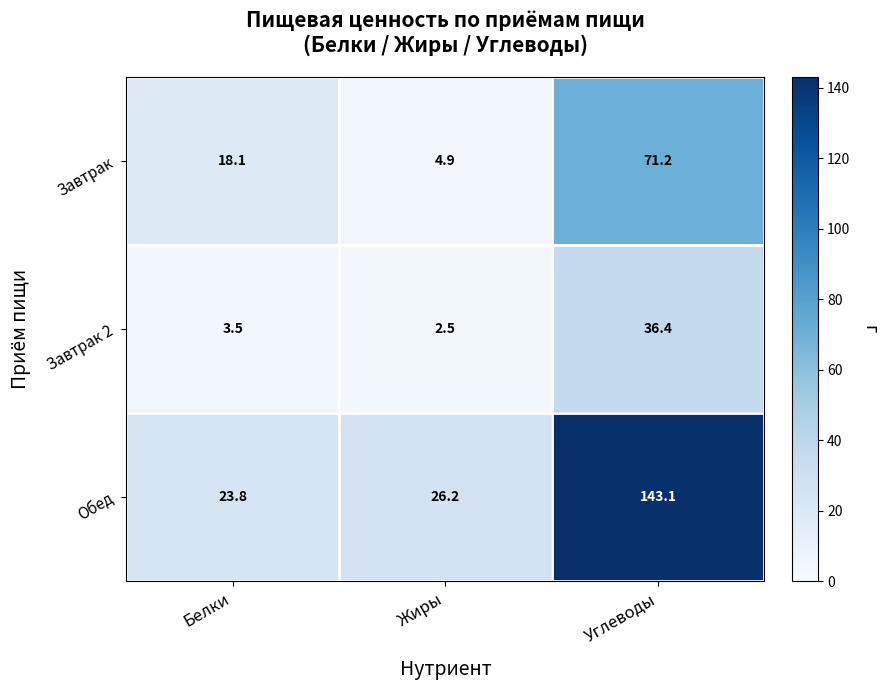

List the series in order of their overall mean, highest first.

Обед, Завтрак, Завтрак 2